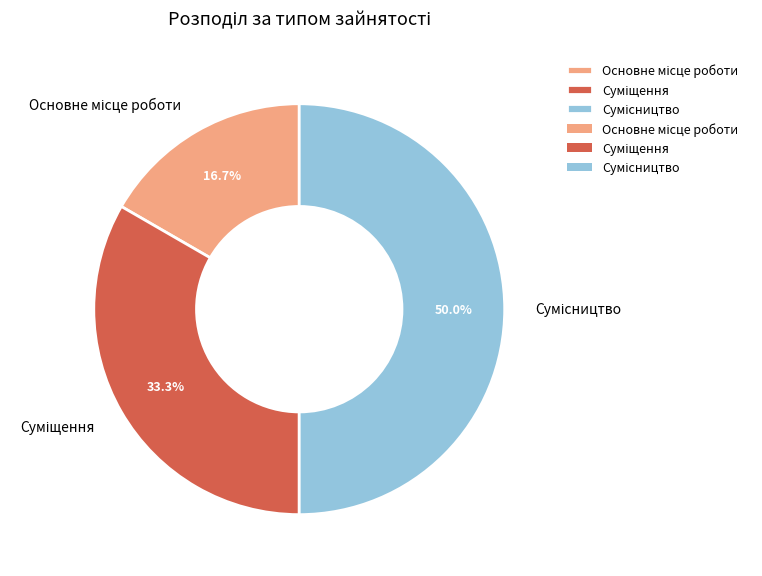

How many slices are in this pie chart?

3